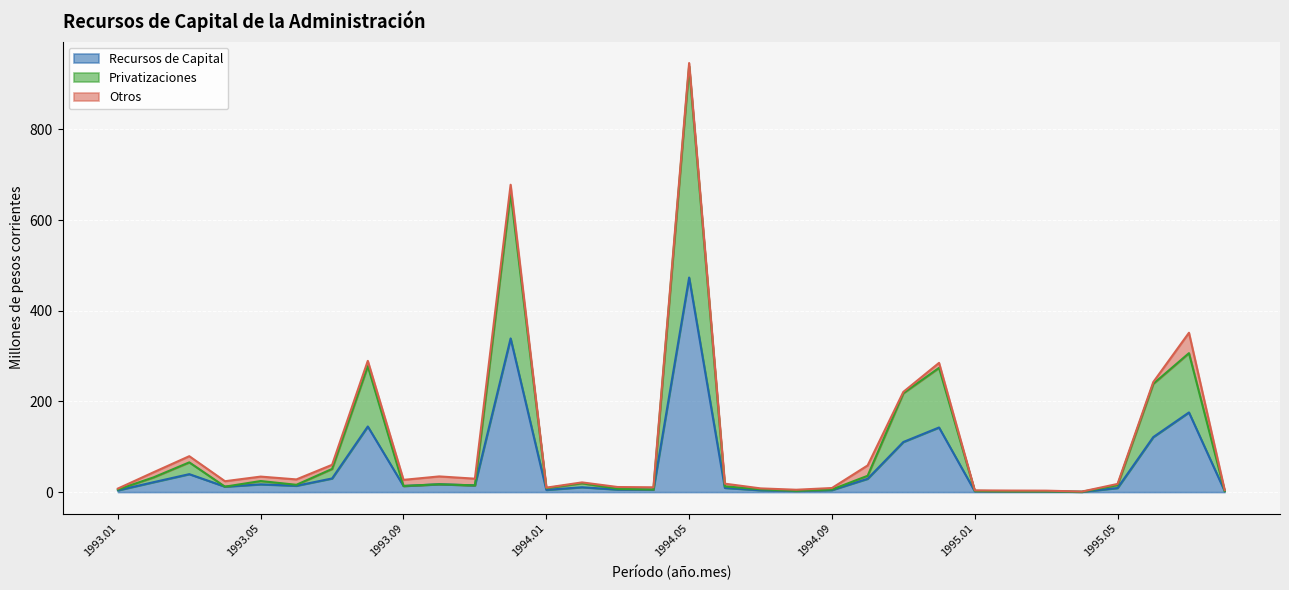

True or false: Recursos de Capital has a value of 9.0 at 1995.05.

True